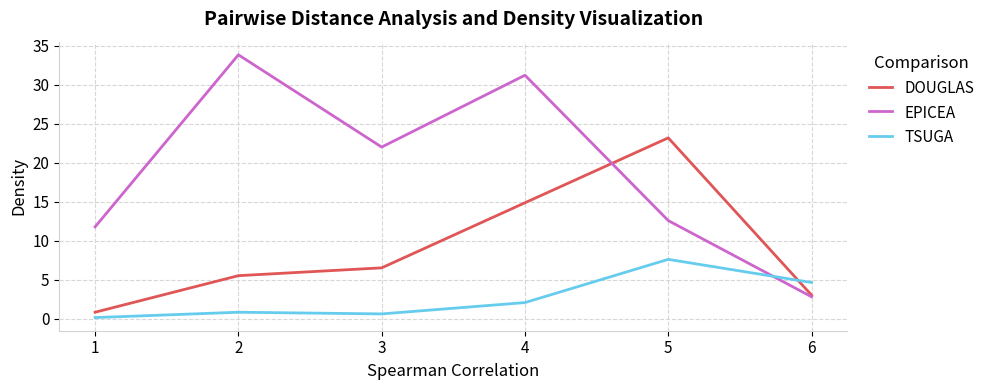

Rank the categories by EPICEA value from lowest to highest.

6, 1, 5, 3, 4, 2